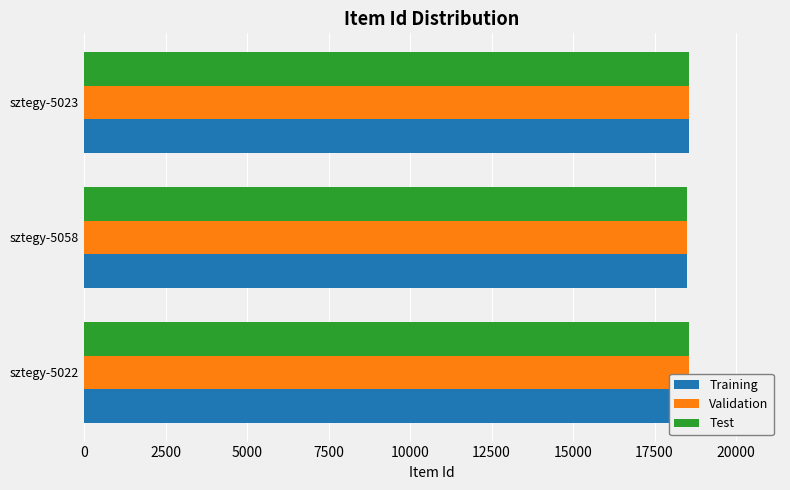

How many groups of bars are there?

3